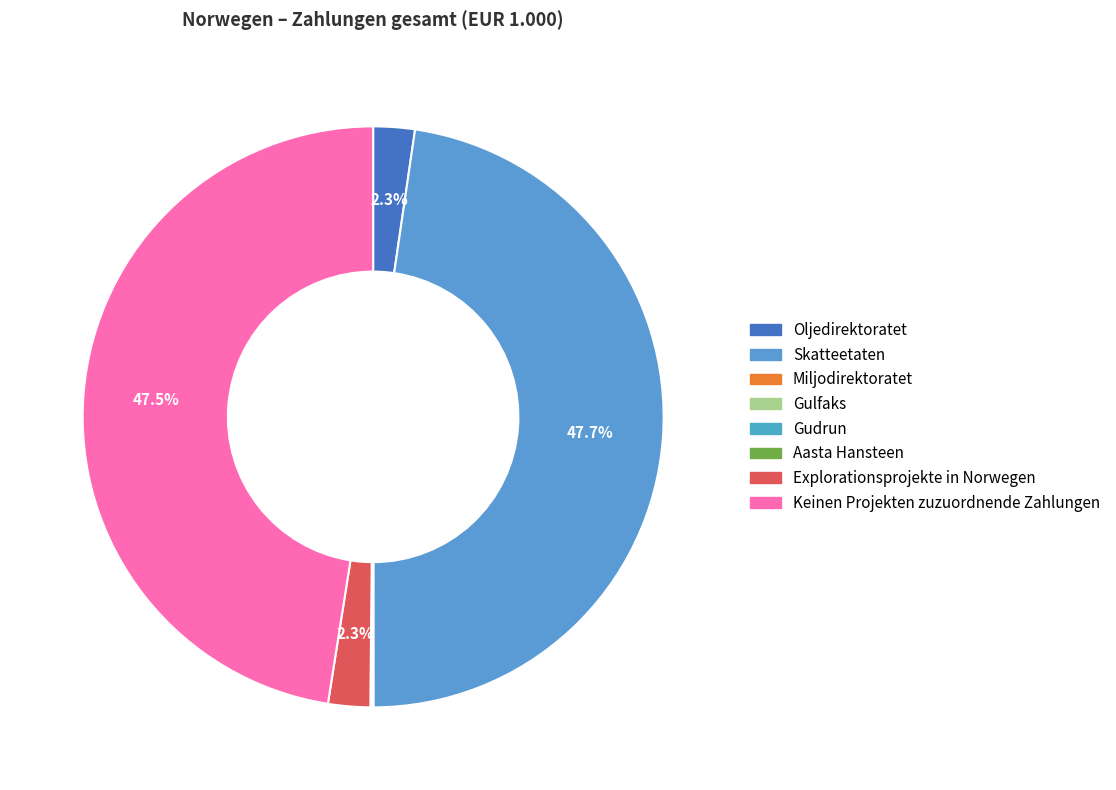

Which slice is the smallest?

Miljodirektoratet